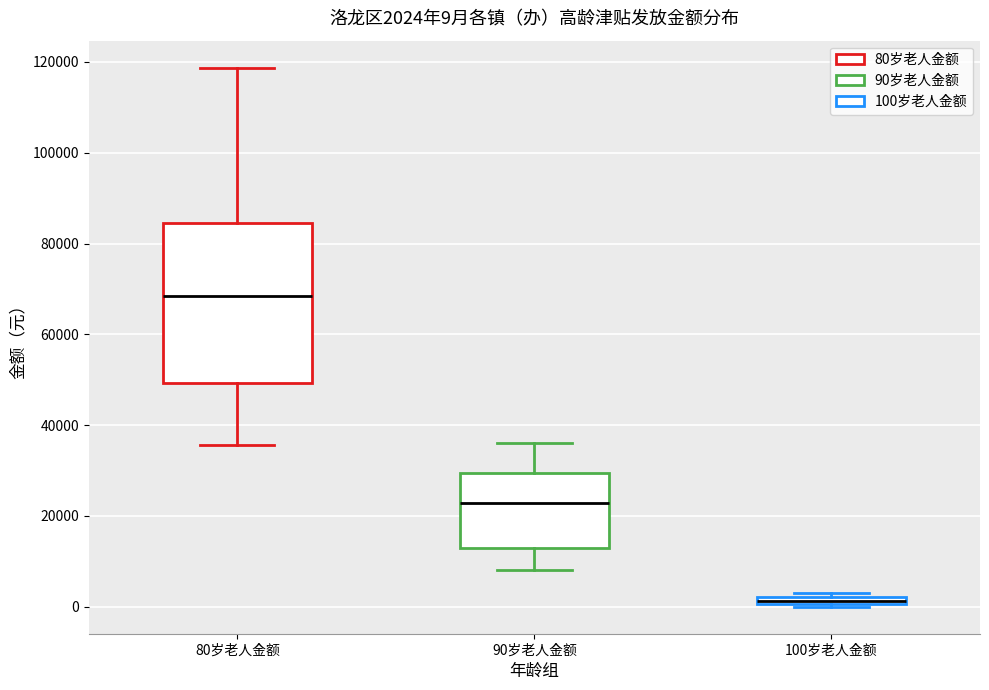

Which box has the highest median line?

80岁老人金额